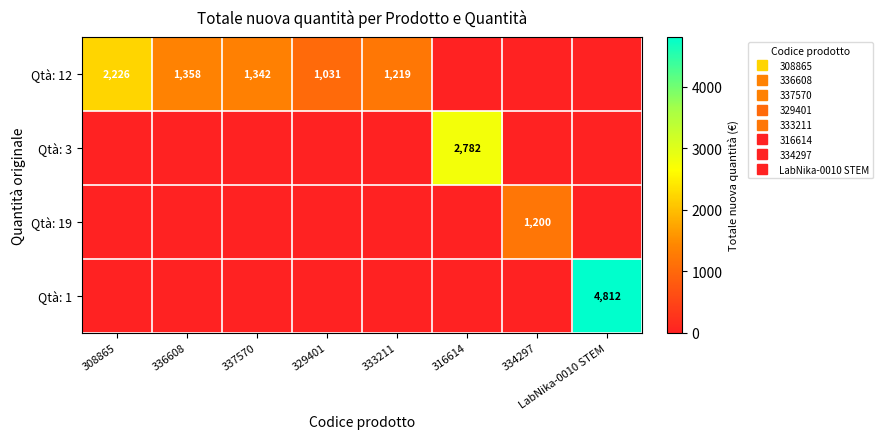

Which category has the highest value in the Qtà: 19 series?

334297